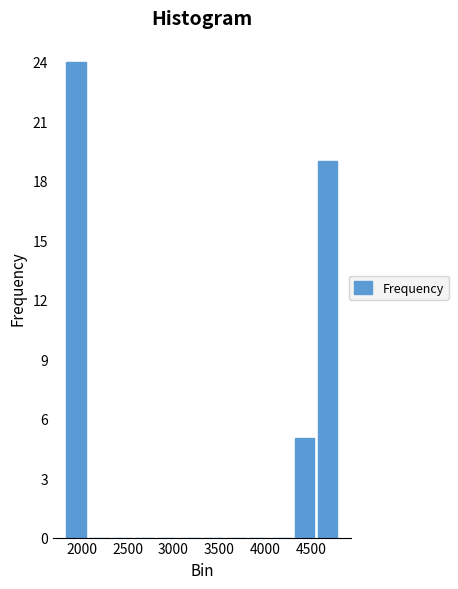

Which range on the x-axis has the tallest bar?

1800 to 2050